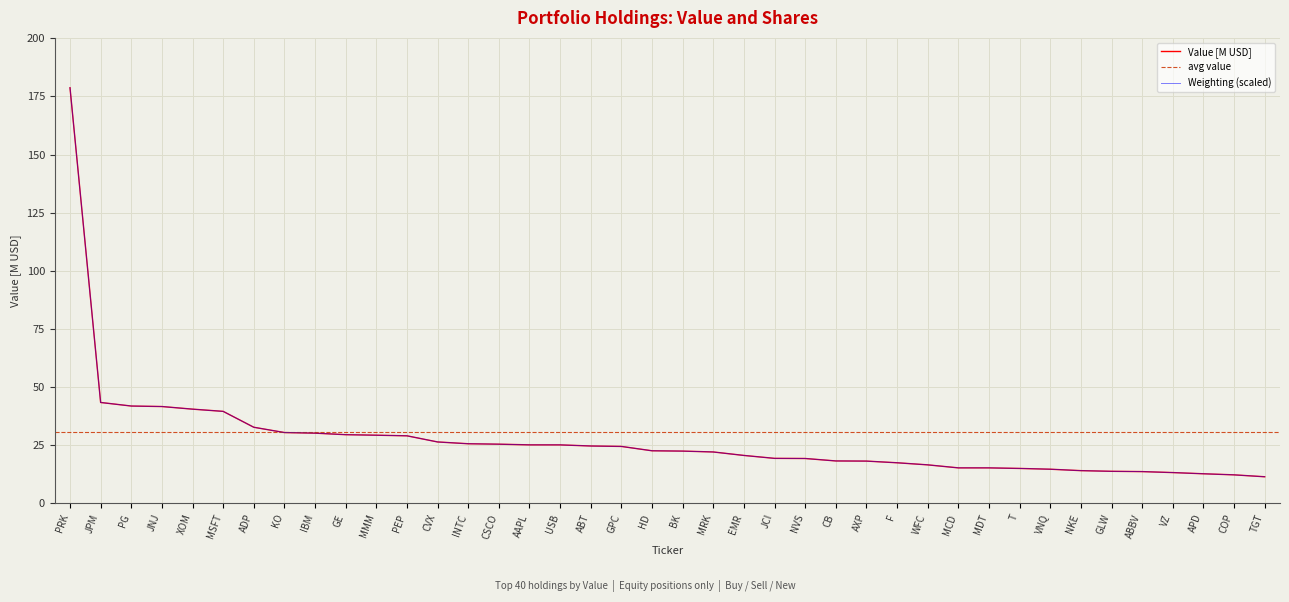

Is the value of Value [M USD] at MCD greater than the value of Weighting (scaled) at GPC?

No